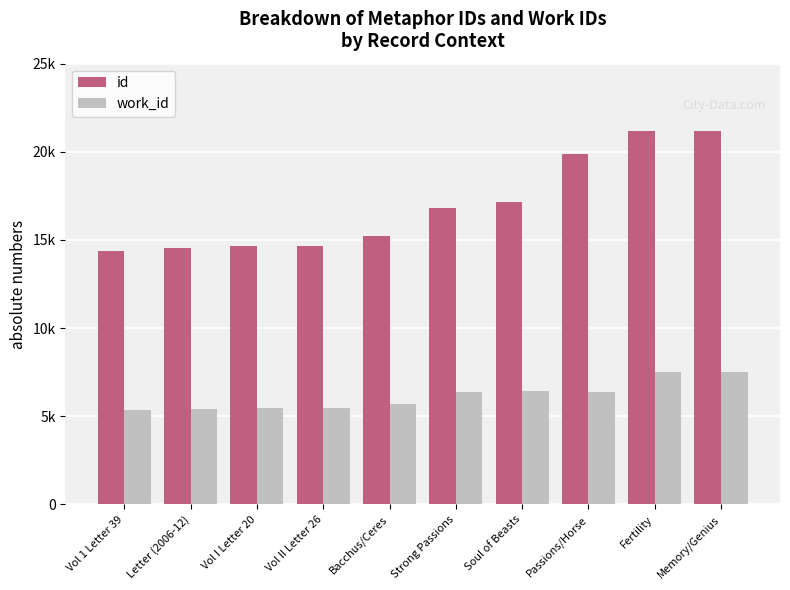

List the labels in order of id value, smallest first.

Vol 1 Letter 39, Letter (2006-12), Vol I Letter 20, Vol II Letter 26, Bacchus/Ceres, Strong Passions, Soul of Beasts, Passions/Horse, Fertility, Memory/Genius